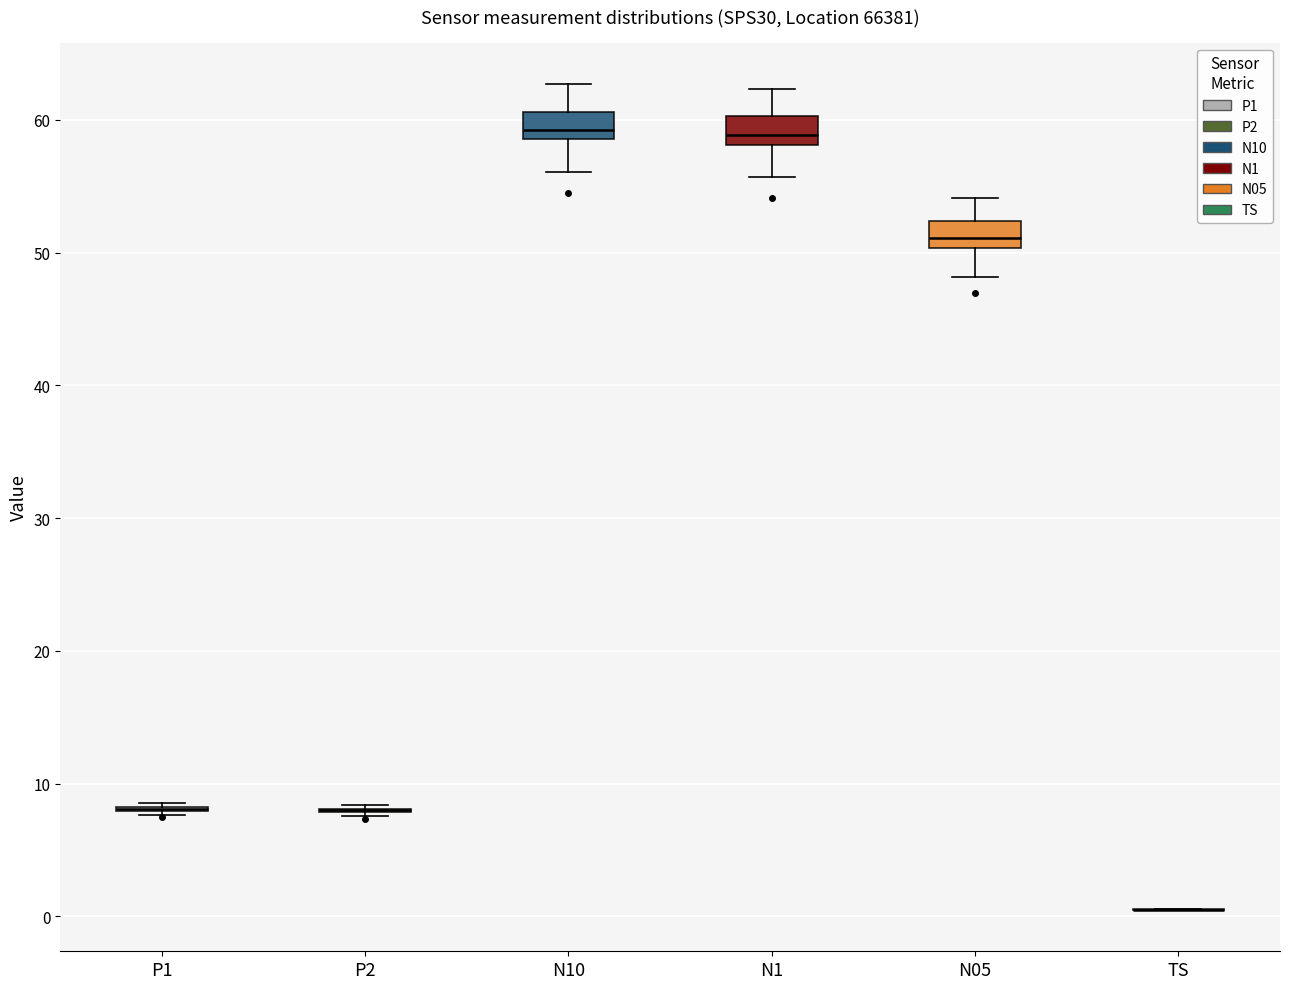

Reading left to right, transcribe this box plot: for each box, give where its median line is, the range the box spans, and where its two whiskers end, as read against the y-axis. The values are not printed on the chart, so give them approximately, as read against the axis.

P1: box collapsed to a line at 8, whiskers 8 to 9
P2: box collapsed to a line at 8, whiskers 8 to 8
N10: median 59 (inside the box), box 59 to 61, whiskers 56 to 63
N1: median 59, box 58 to 60, whiskers 56 to 62
N05: median 51, box 50 to 52, whiskers 48 to 54
TS: box collapsed to a line at 1, whiskers 0 to 1